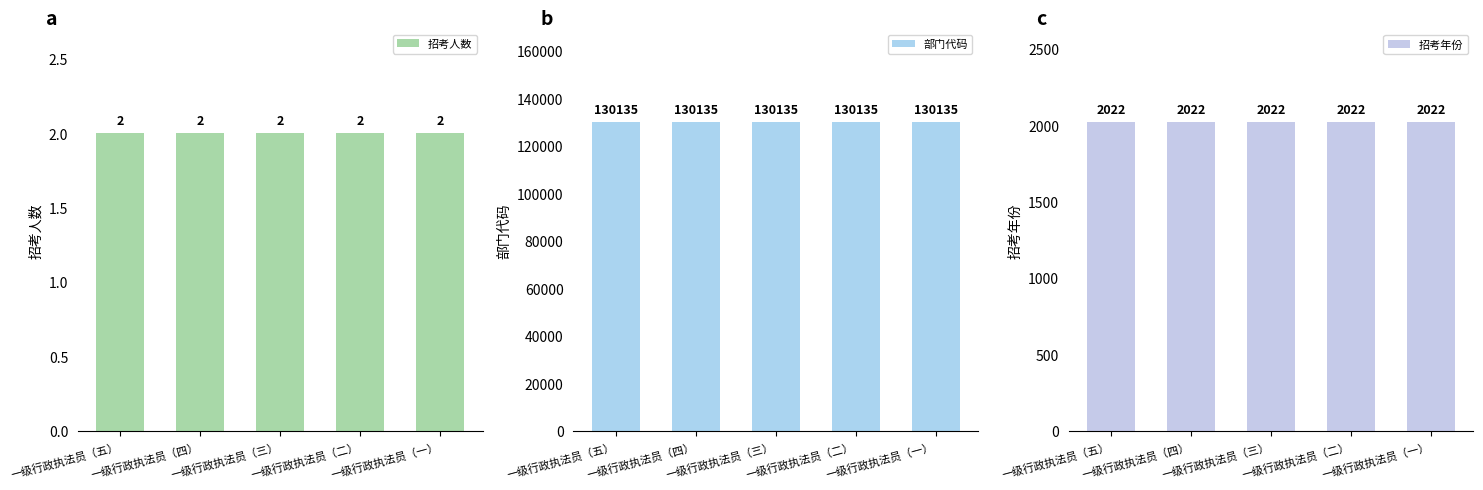

How many bars are there in total?

15